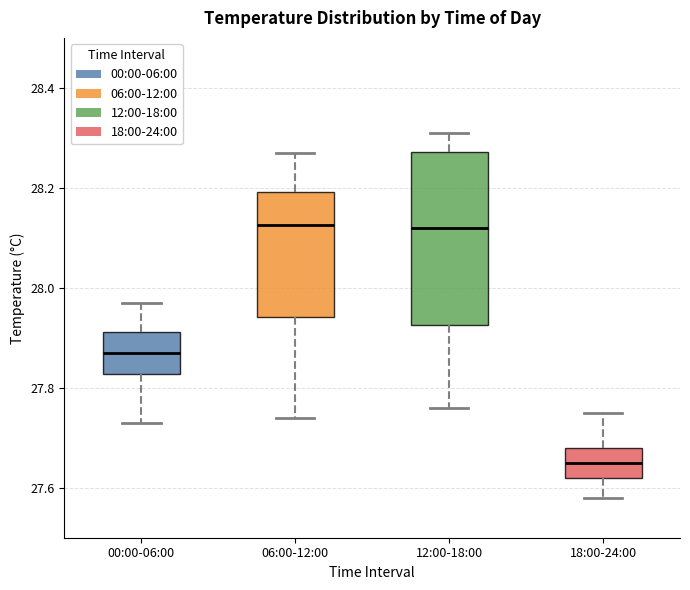

Reading left to right, transcribe this box plot: for each box, give where its median line is, the range the box spans, and where its two whiskers end, as read against the y-axis. The values are not printed on the chart, so give them approximately, as read against the axis.

00:00-06:00: median 27.88, box 27.82 to 27.92, whiskers 27.74 to 27.98
06:00-12:00: median 28.12, box 27.94 to 28.20, whiskers 27.74 to 28.28
12:00-18:00: median 28.12, box 27.92 to 28.28, whiskers 27.76 to 28.32
18:00-24:00: median 27.66, box 27.62 to 27.68, whiskers 27.58 to 27.76